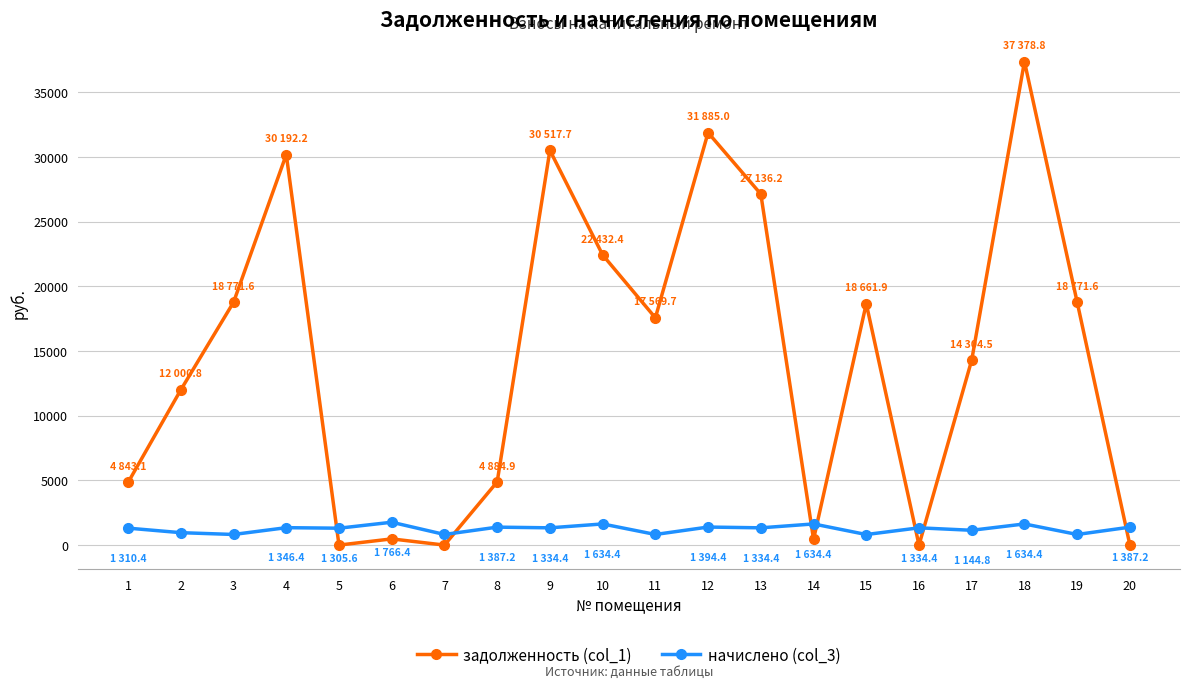

Does the chart display data point markers on the line(s)?

Yes